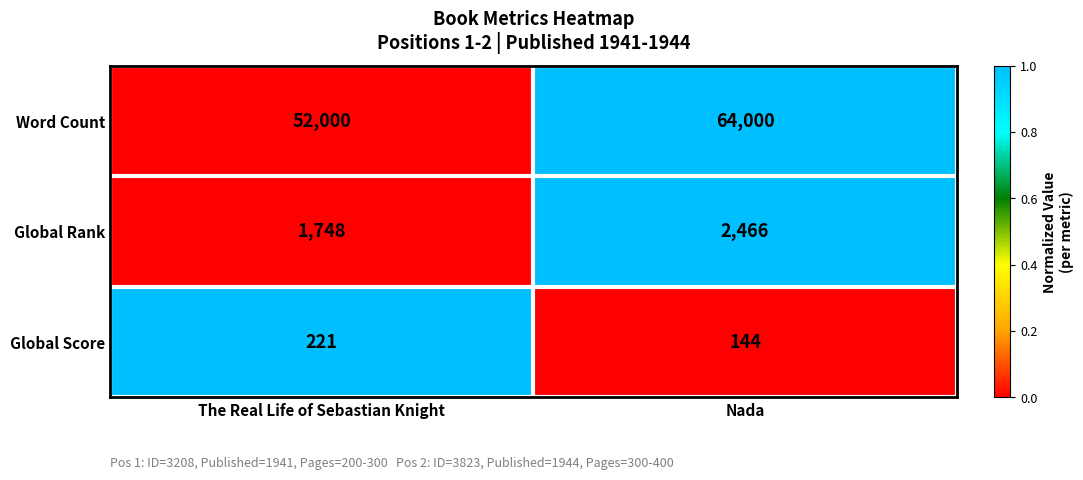

Which category has the lowest value in the Global Rank series?

The Real Life of Sebastian Knight